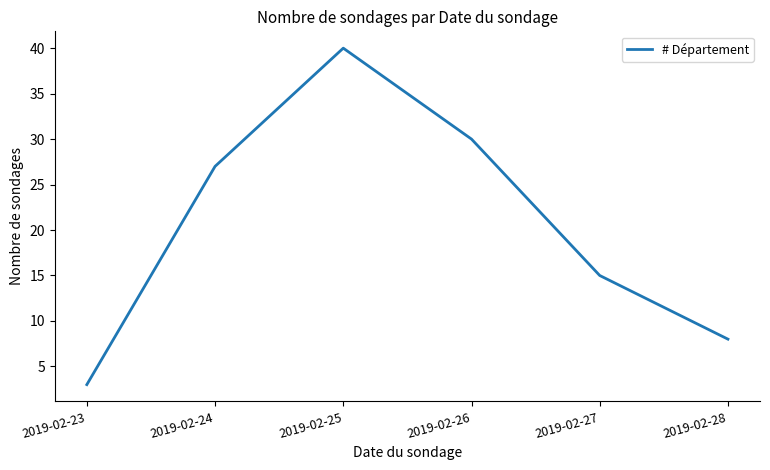

Count the number of categories in the chart.

6